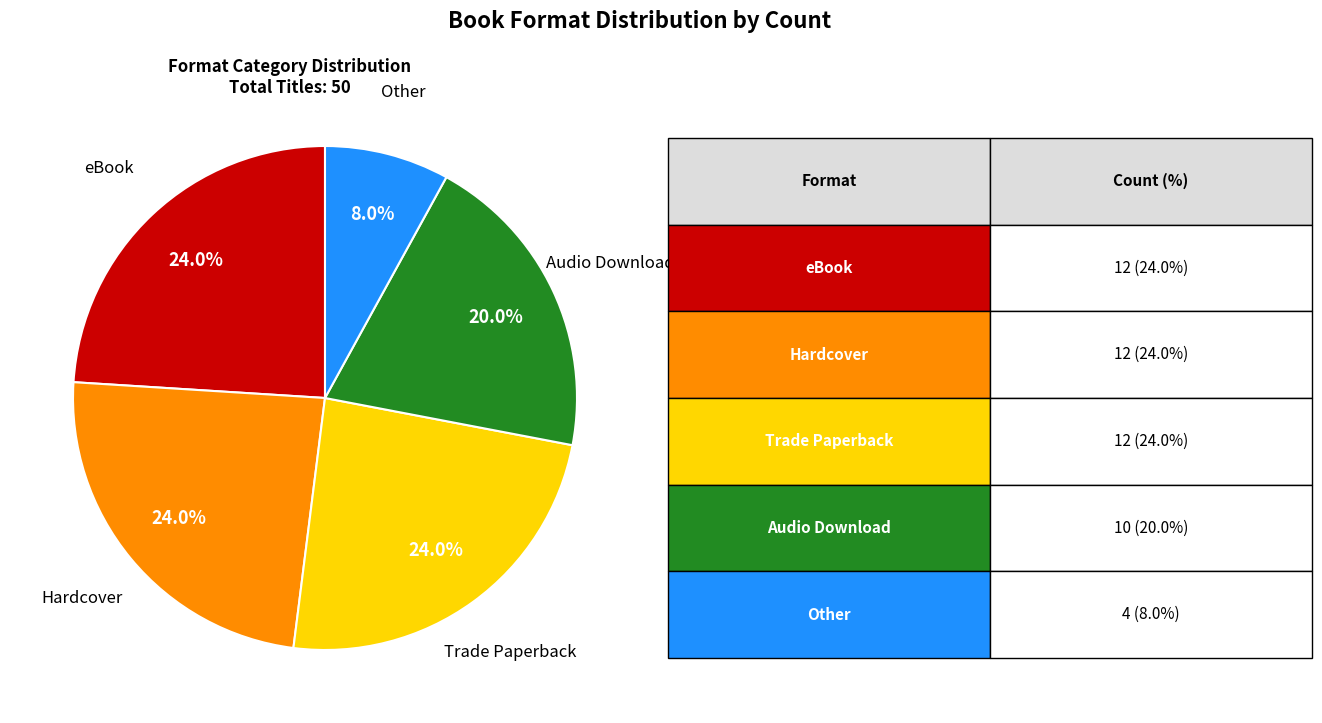

How many slices are in this pie chart?

5